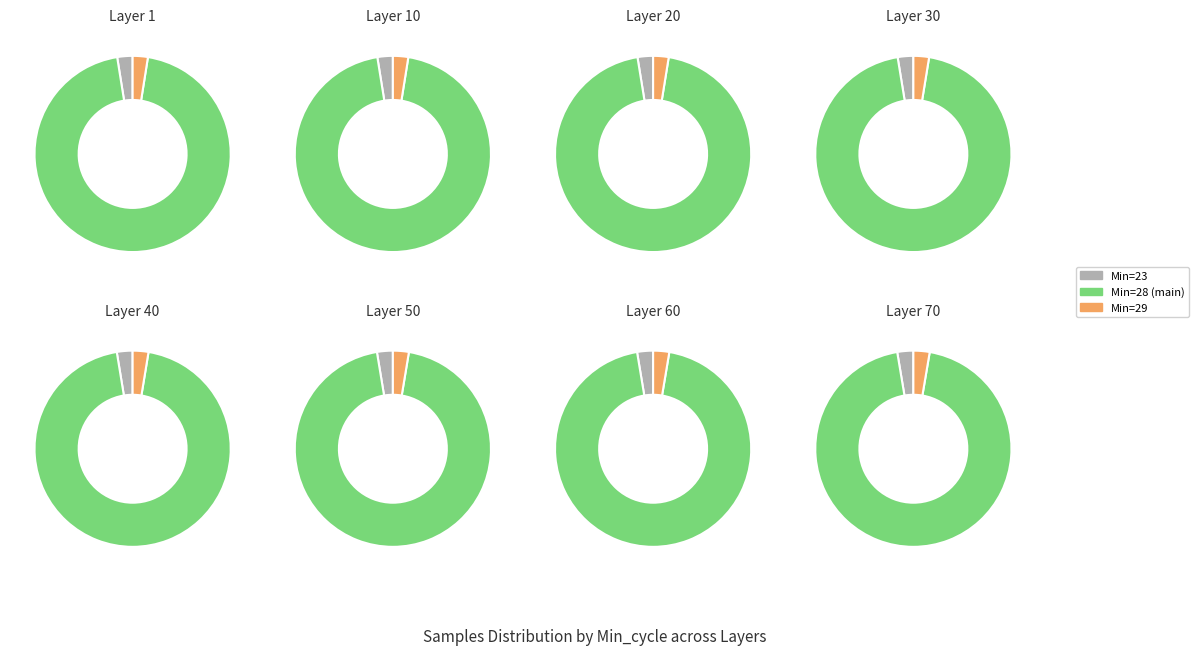

Which category has the smallest portion of the pie?

23